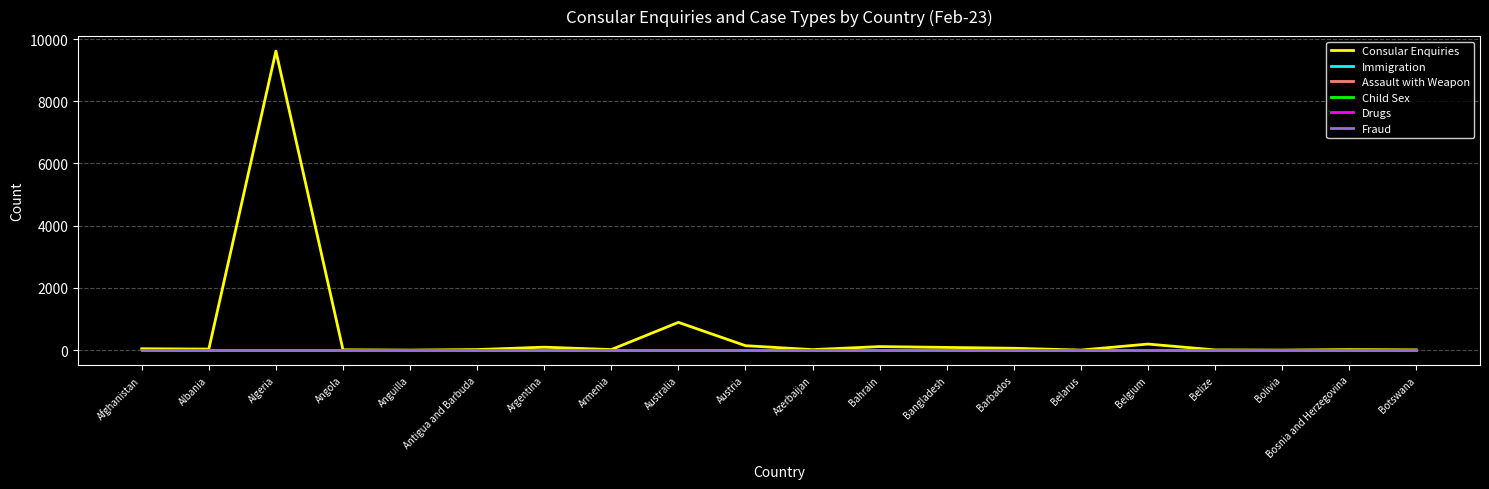

Is this an area chart (filled region under the line)?

No